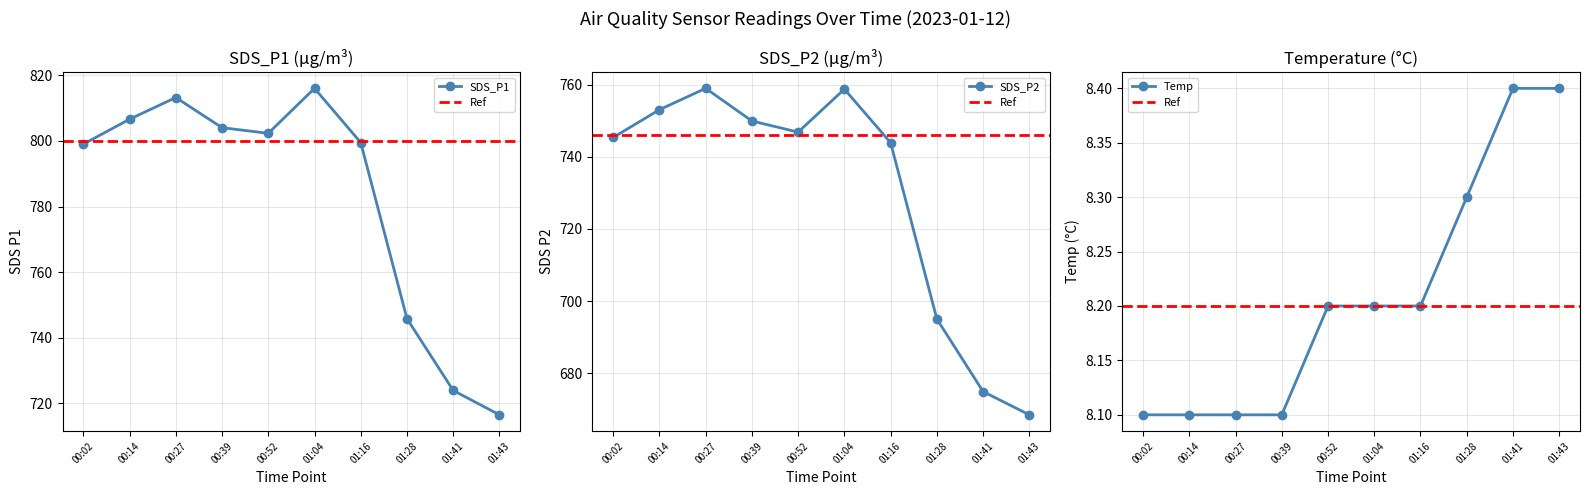

Between 00:52 and 01:43, which series saw the biggest shift?

SDS_P1